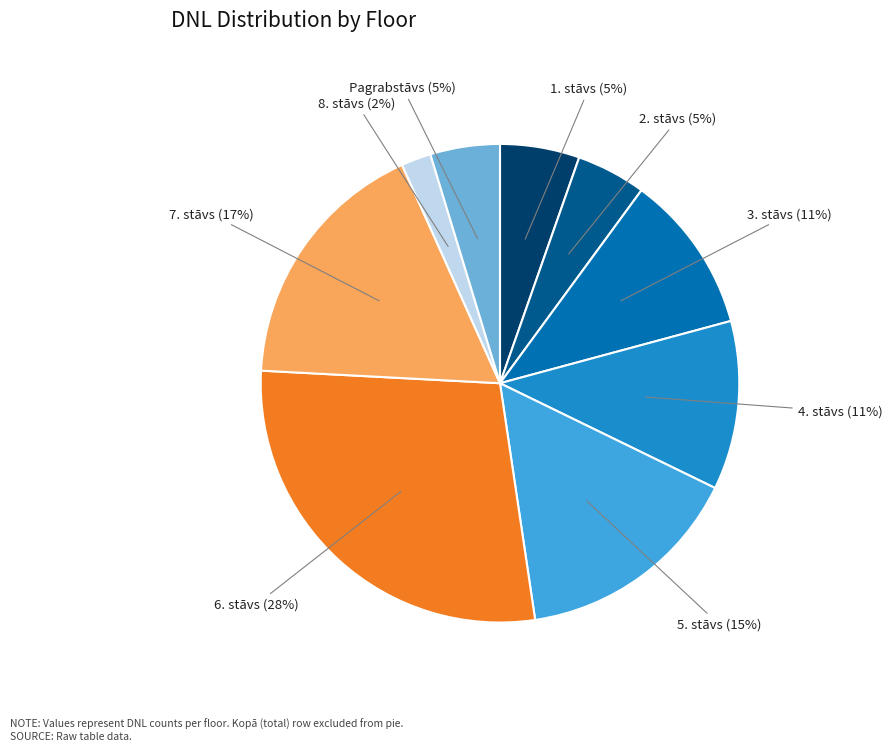

Does any single category account for the majority?

No